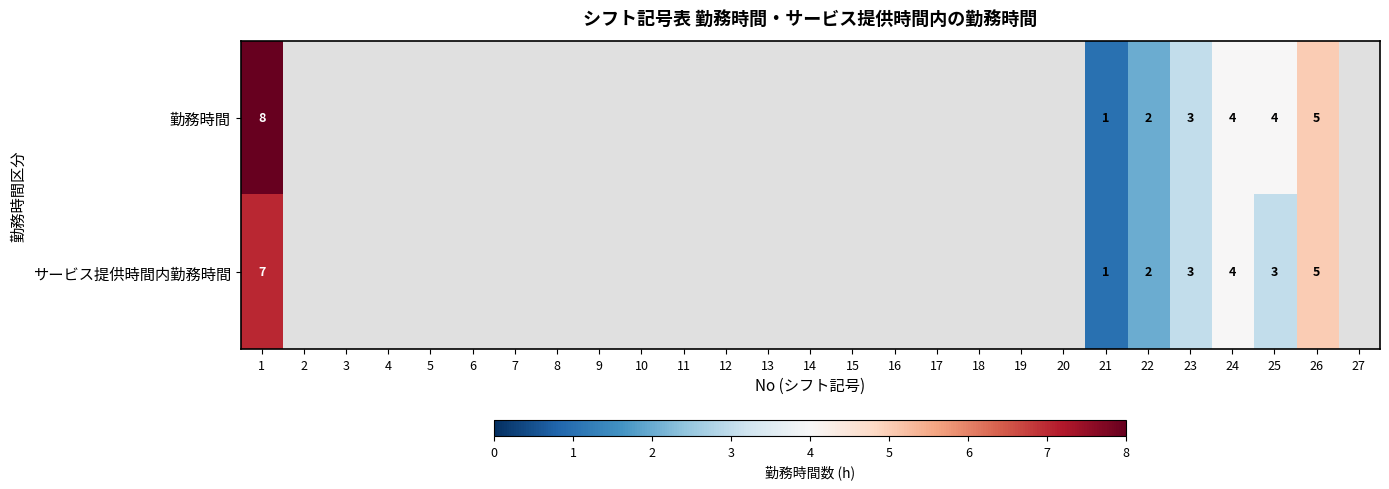

Which category has the highest value across all series?

1